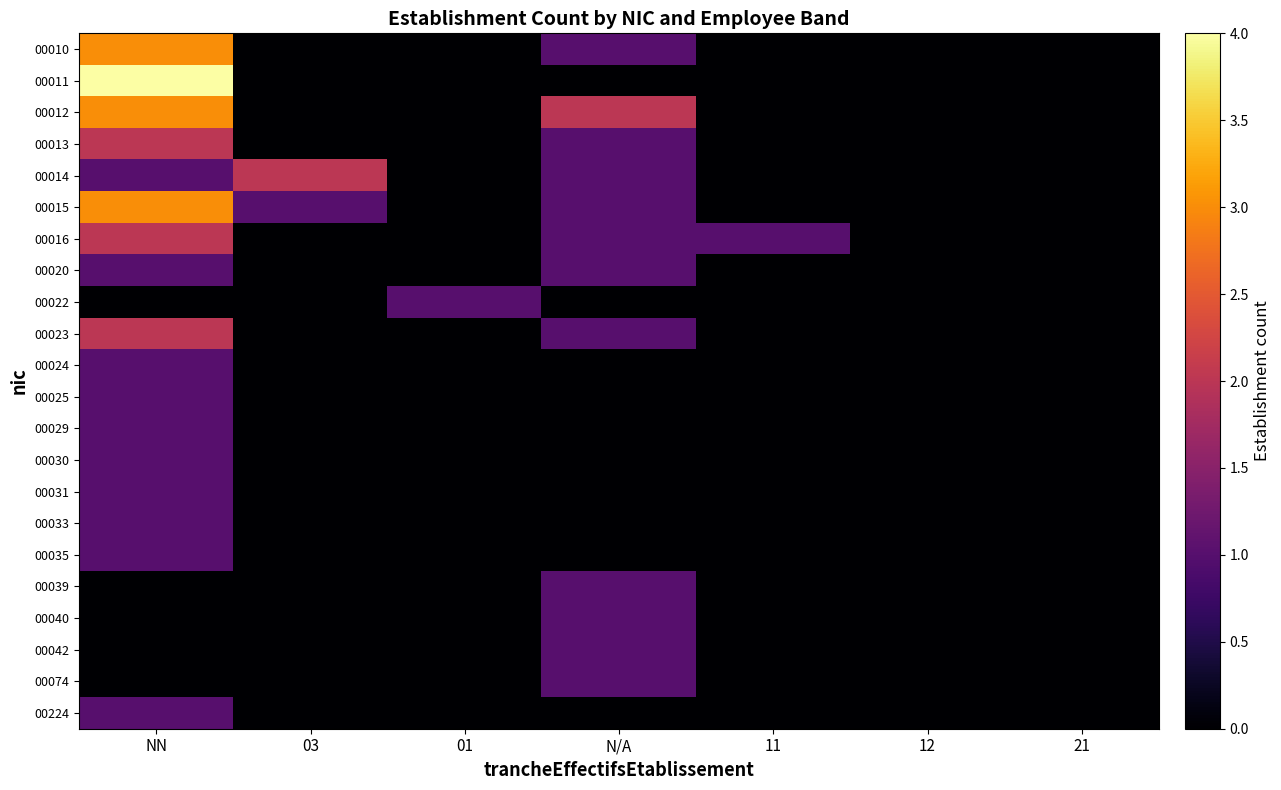

Which series has the widest spread of values?

00011